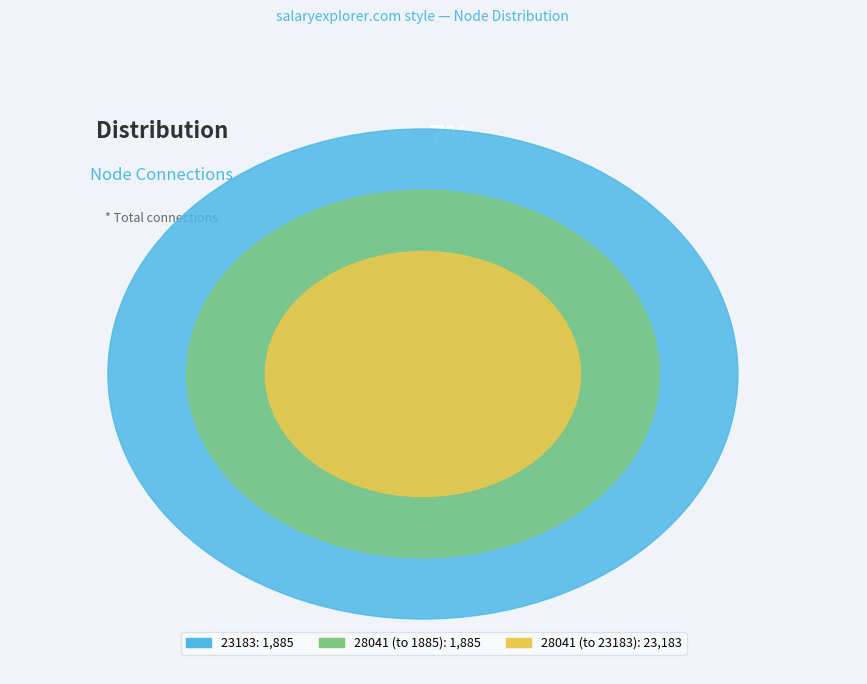

Count the number of slices in the pie.

3